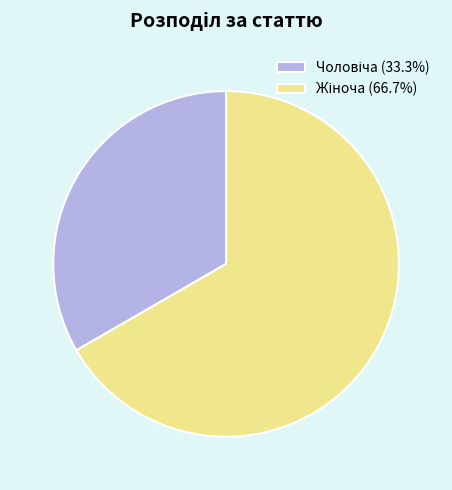

Does any single category account for the majority?

Yes